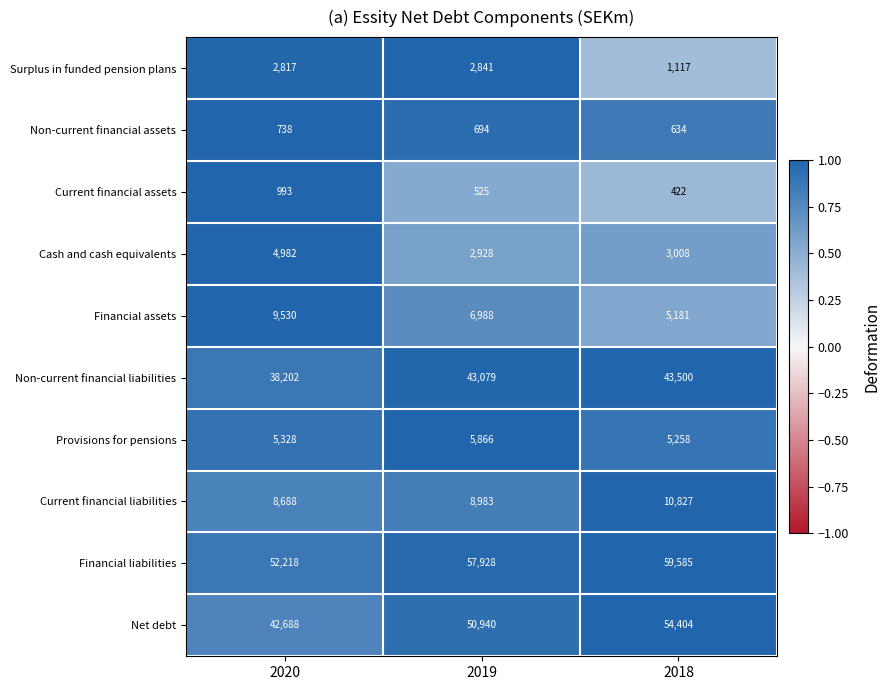

List the series in order of their peak value, lowest first.

Non-current financial assets, Current financial assets, Surplus in funded pension plans, Cash and cash equivalents, Provisions for pensions, Financial assets, Current financial liabilities, Non-current financial liabilities, Net debt, Financial liabilities